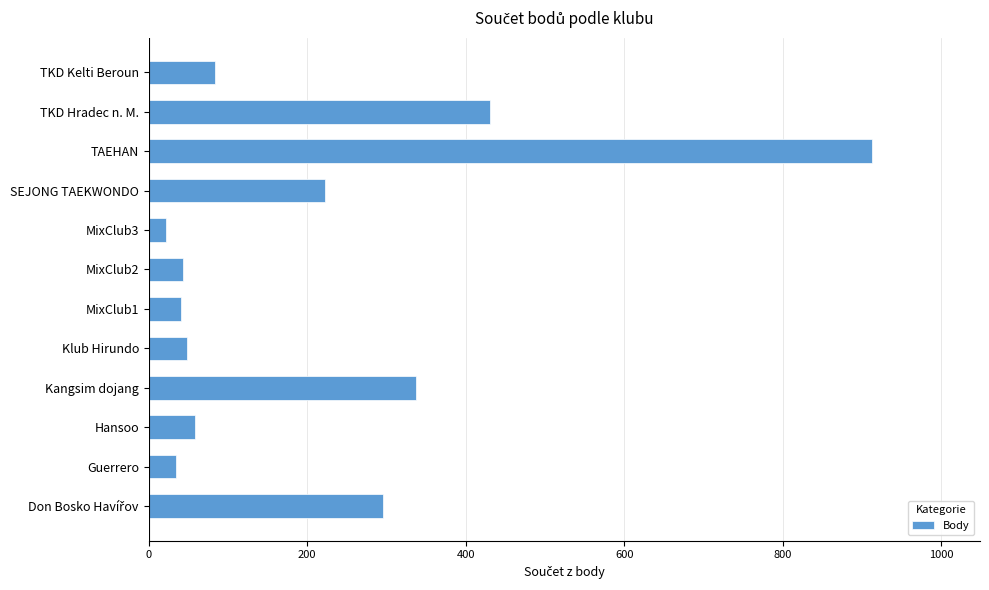

Which label corresponds to the largest value in the chart?

TAEHAN